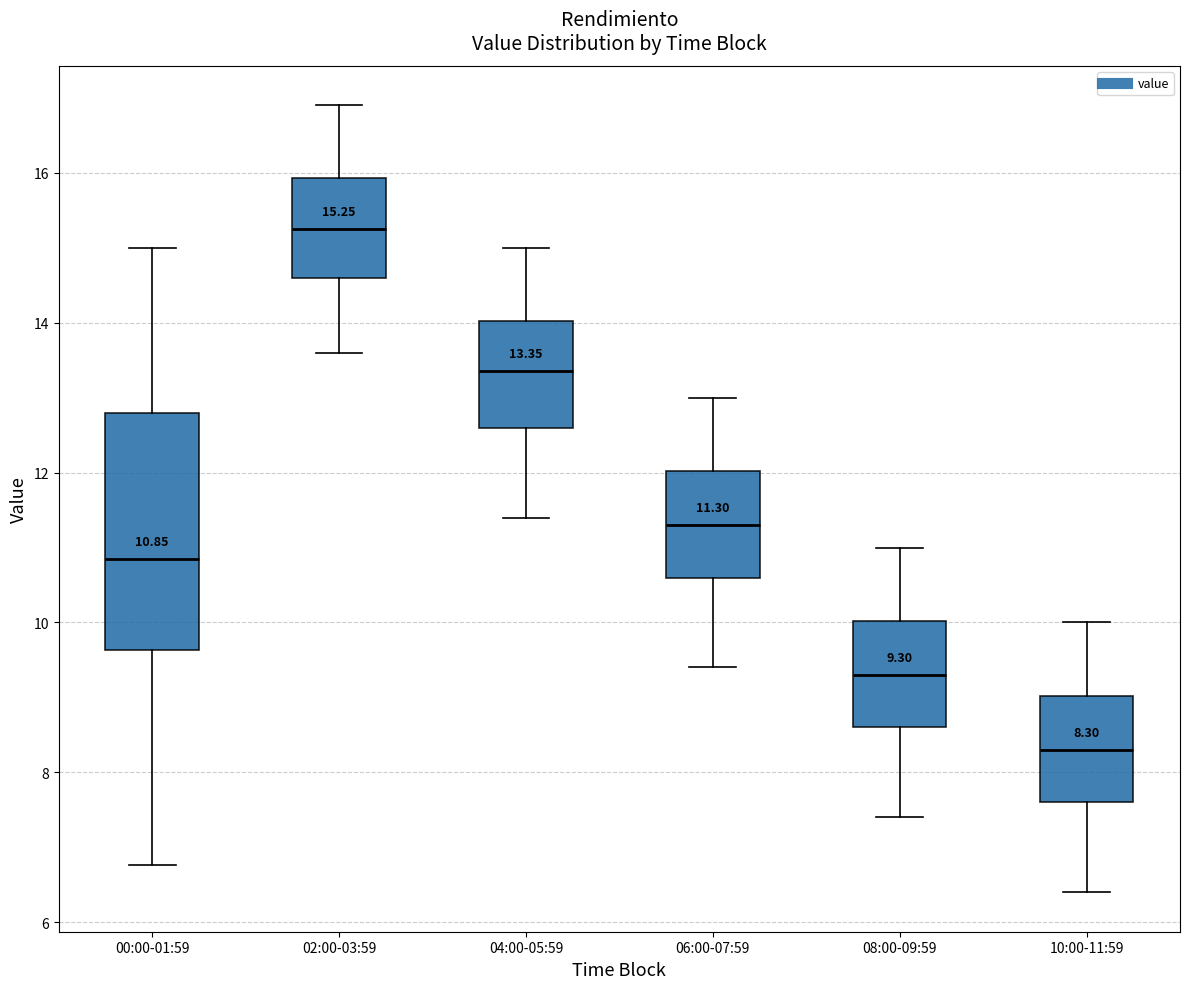

Comparing the boxes themselves (not the whiskers), which one is the tallest?

00:00-01:59